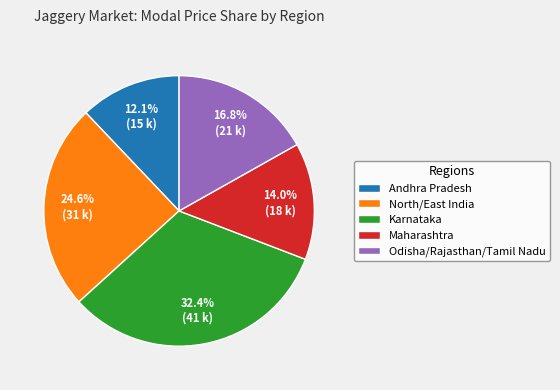

Rank the categories by value from lowest to highest.

Andhra Pradesh, Maharashtra, Odisha/Rajasthan/Tamil Nadu, North/East India, Karnataka